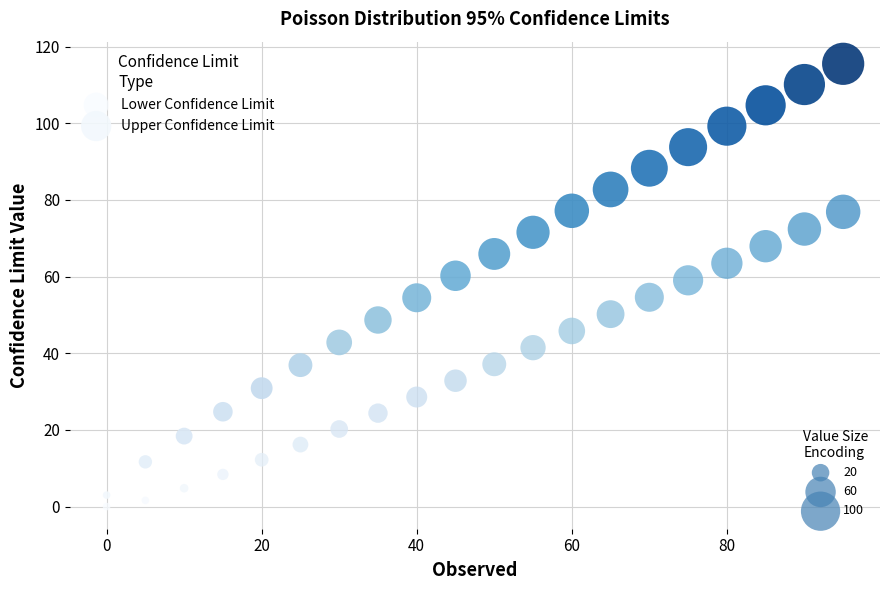

Across all data points, what is the range of Y values (max minus min)?

115.5